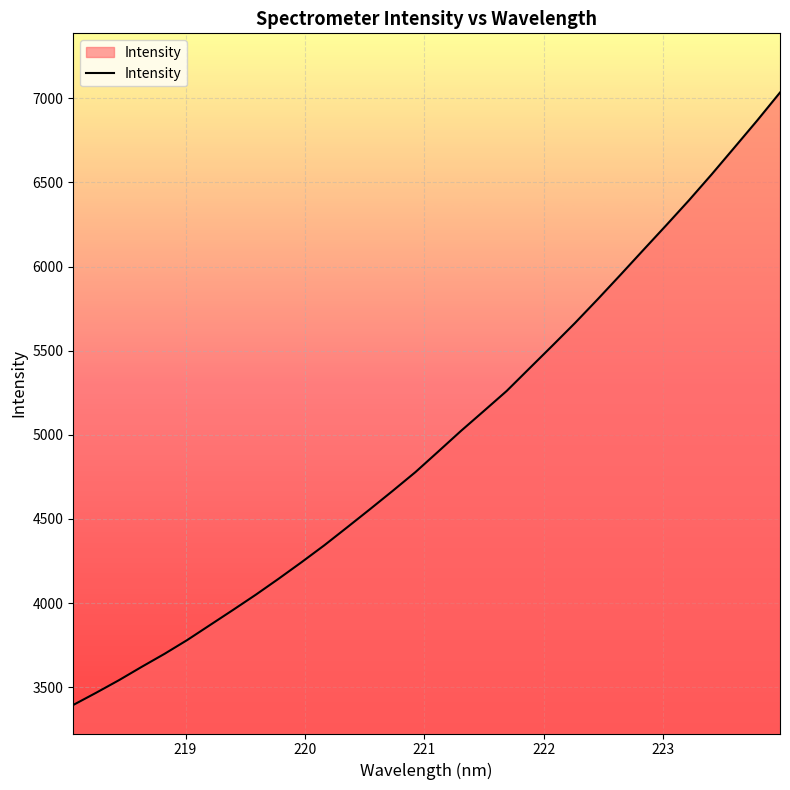

What is the minimum value shown in the chart?

3394.6